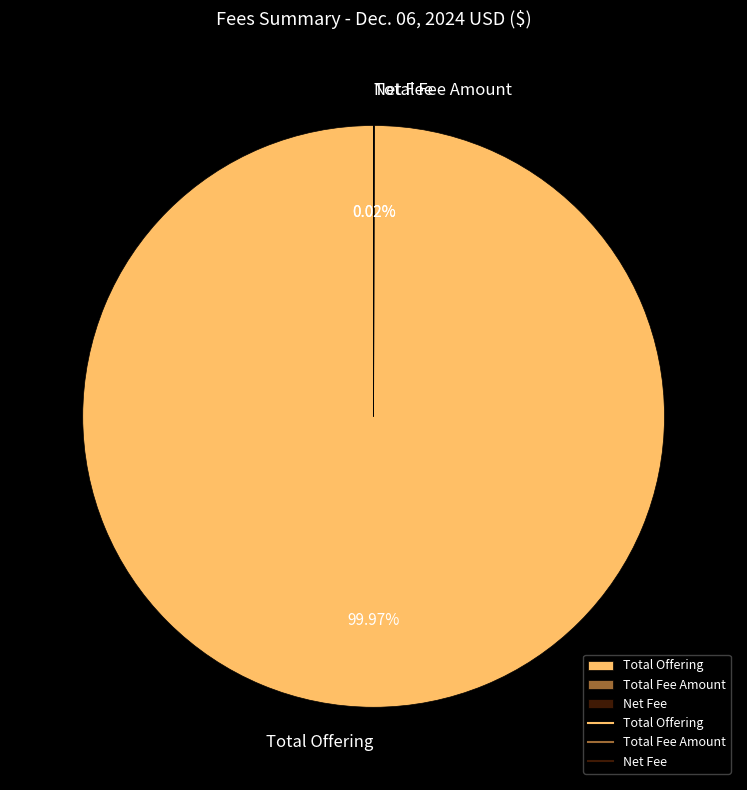

Which category accounts for the majority?

Total Offering